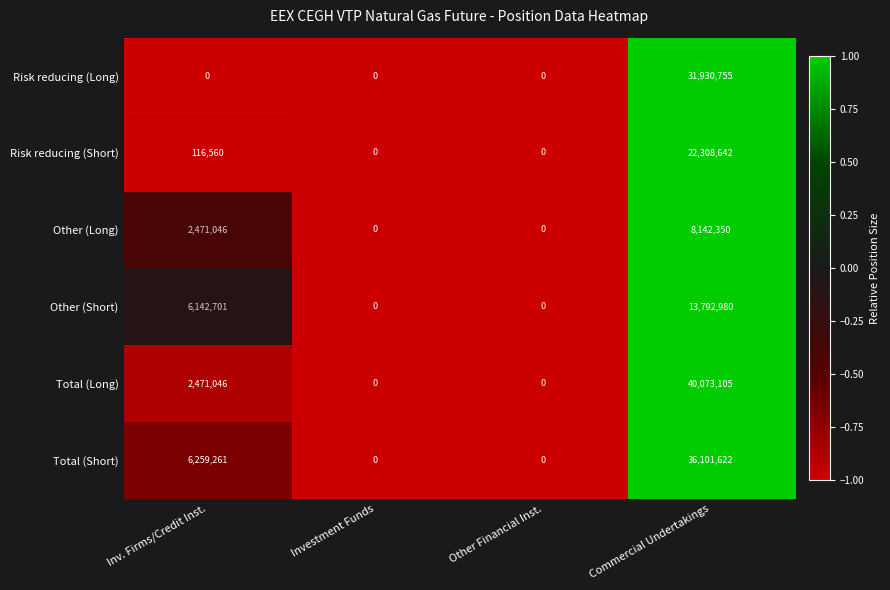

How many categories are shown in the chart?

4